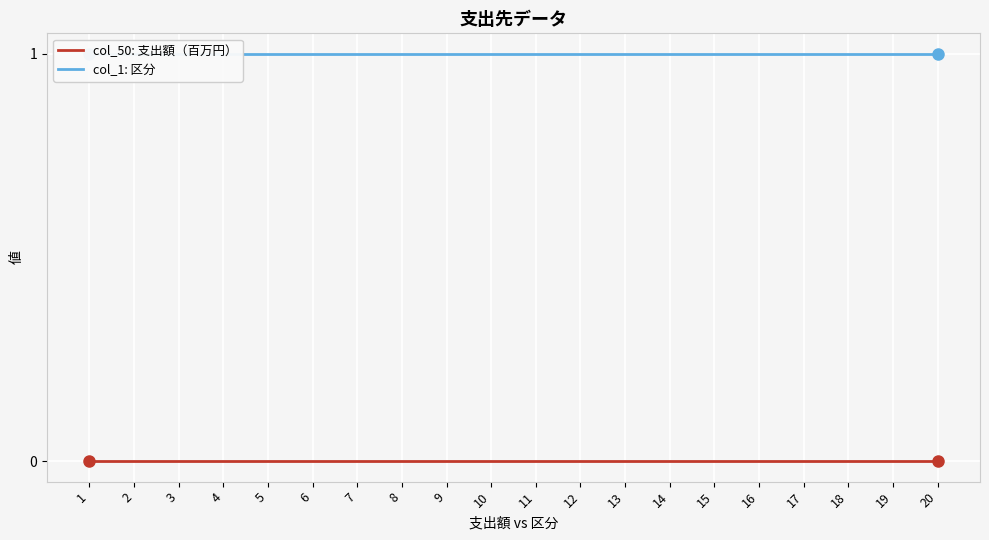

At which category is the sum across all series the highest?

1